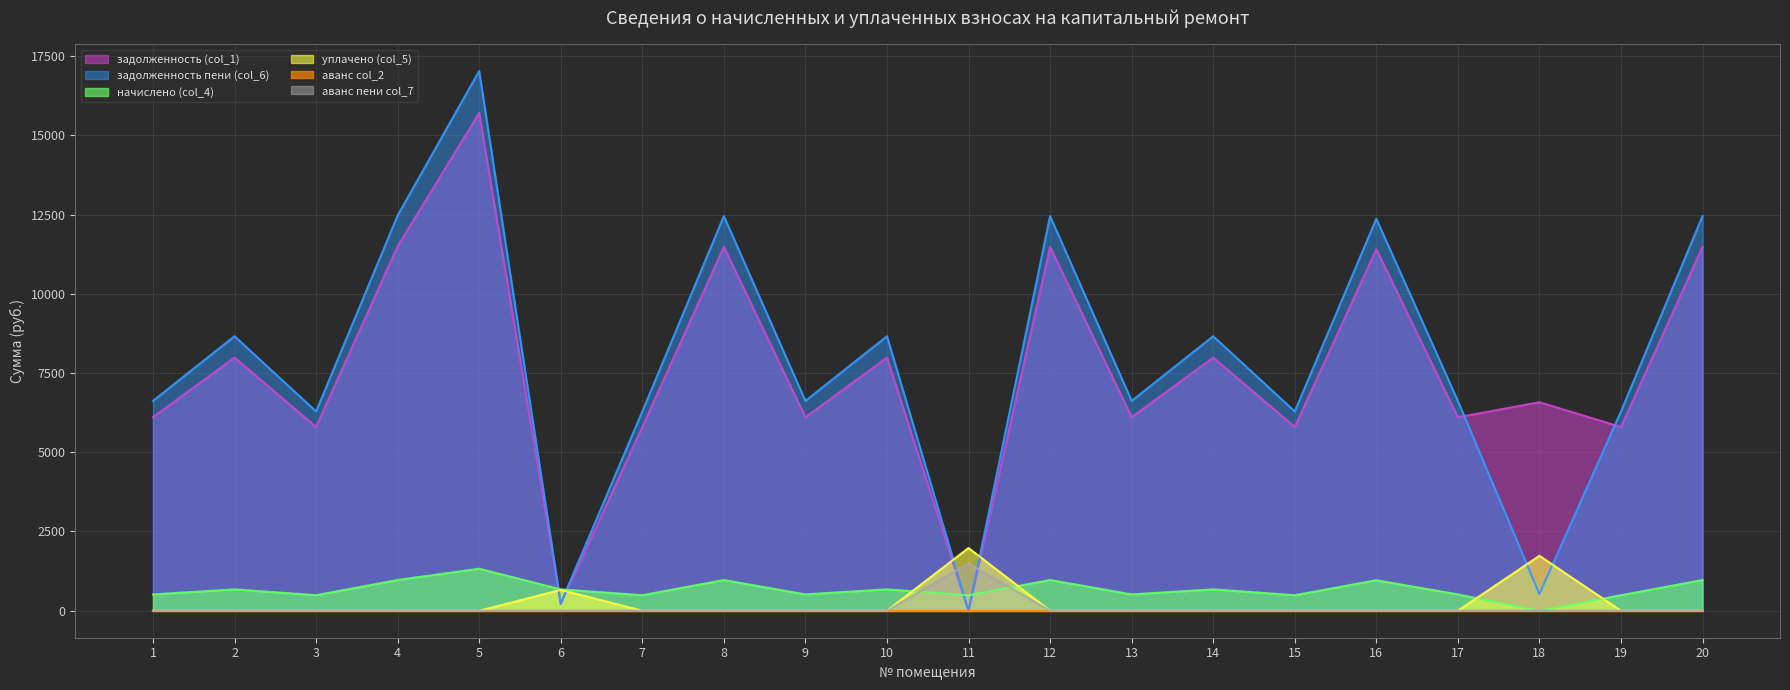

Rank the categories by уплачено (col_5) value from highest to lowest.

11, 18, 6, 1, 2, 3, 4, 5, 7, 8, 9, 10, 12, 13, 14, 15, 16, 17, 19, 20